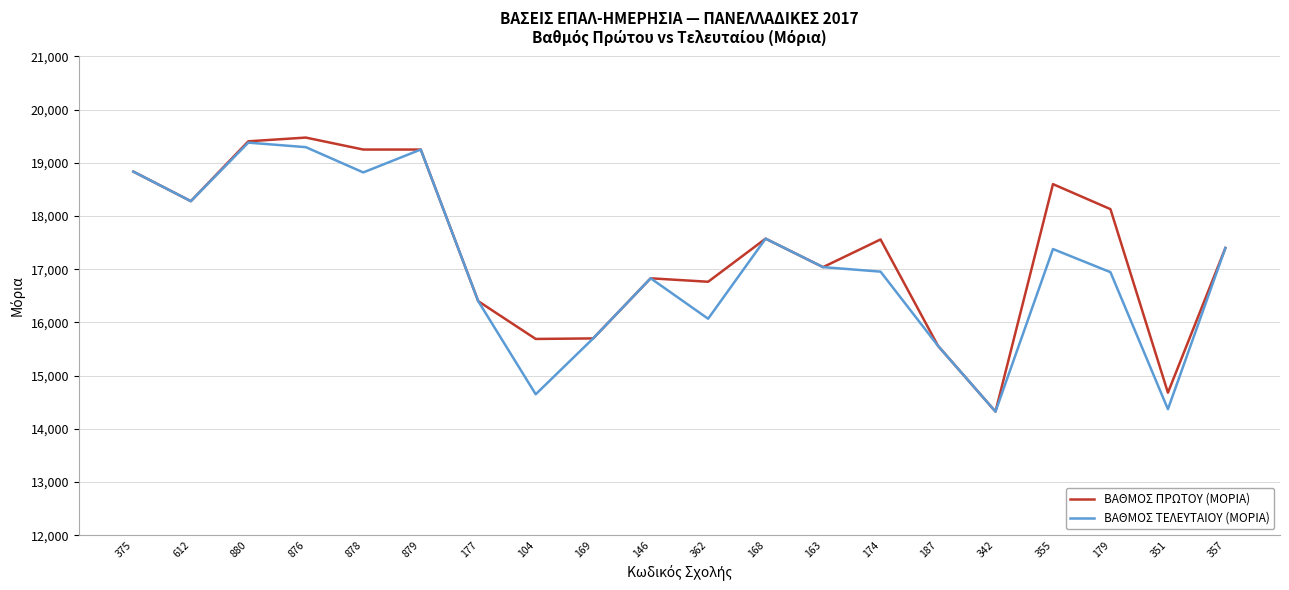

Rank the series by their average value, from lowest to highest.

ΒΑΘΜΟΣ ΤΕΛΕΥΤΑΙΟΥ (ΜΟΡΙΑ), ΒΑΘΜΟΣ ΠΡΩΤΟΥ (ΜΟΡΙΑ)